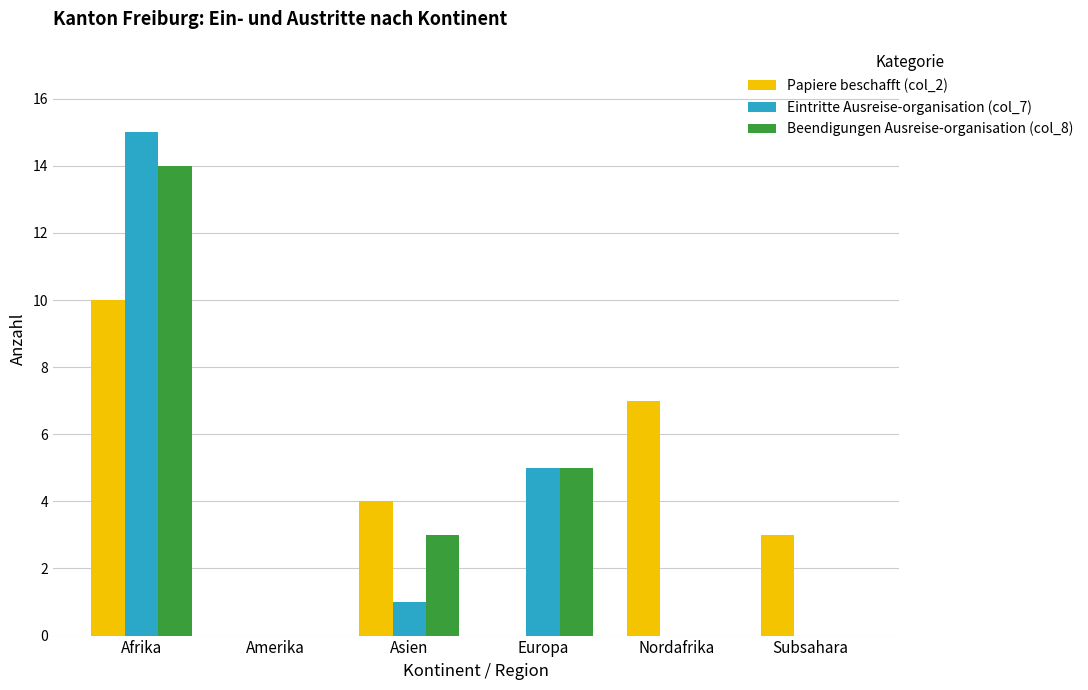

Between Afrika and Subsahara, which series saw the biggest shift?

Eintritte Ausreise-organisation (col_7)